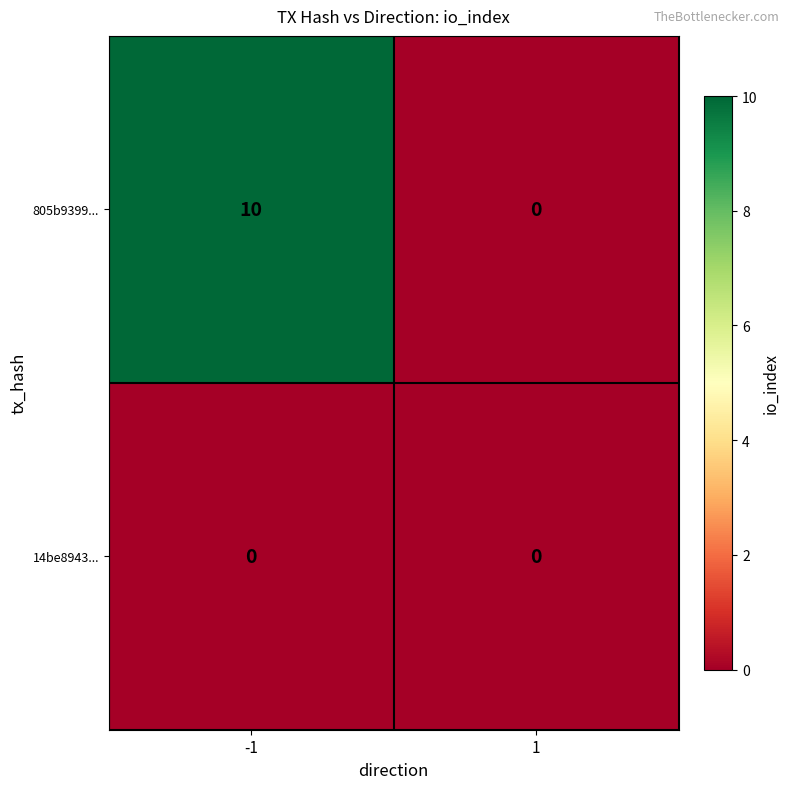

Count the number of categories in the chart.

2